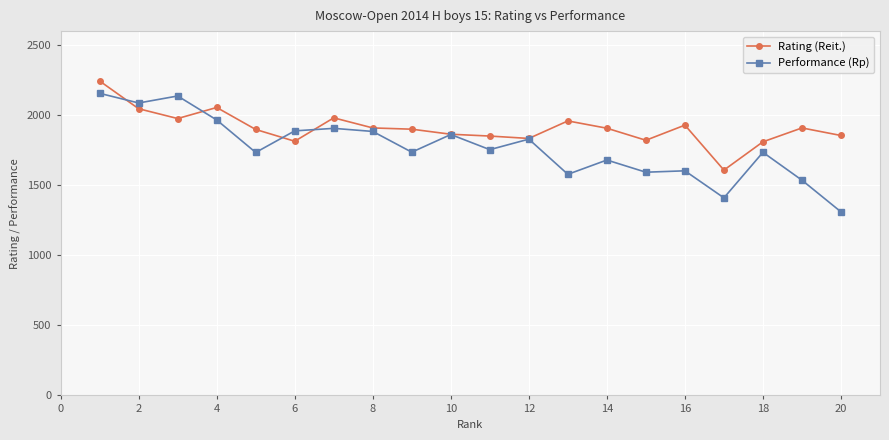

What is the value of the Performance (Rp) point at the 3rd from the left?

2137